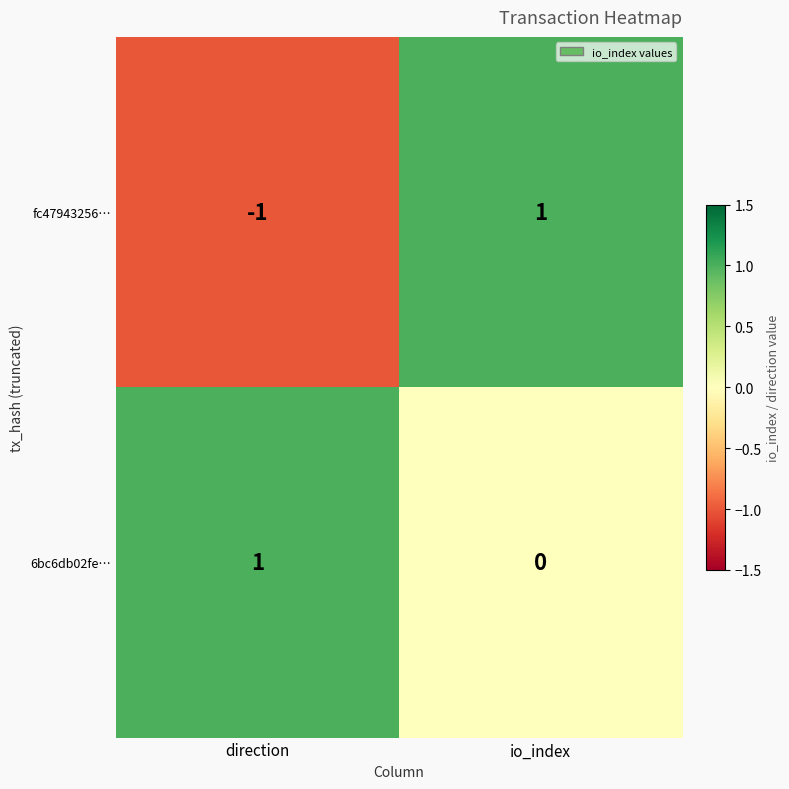

Which label corresponds to the smallest value in the chart?

direction